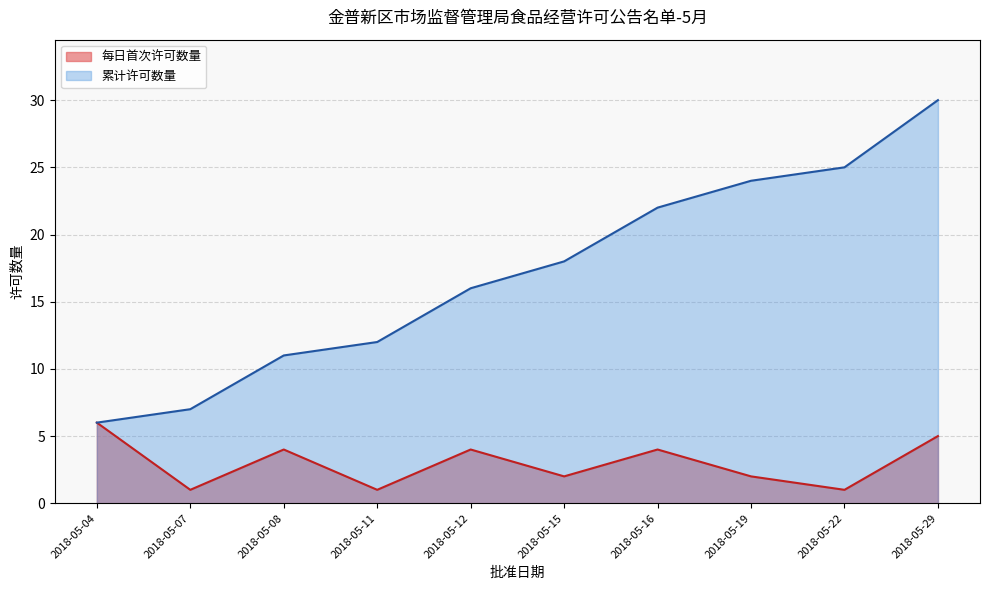

Rank the series by their maximum value, from lowest to highest.

每日首次许可数量, 累计许可数量